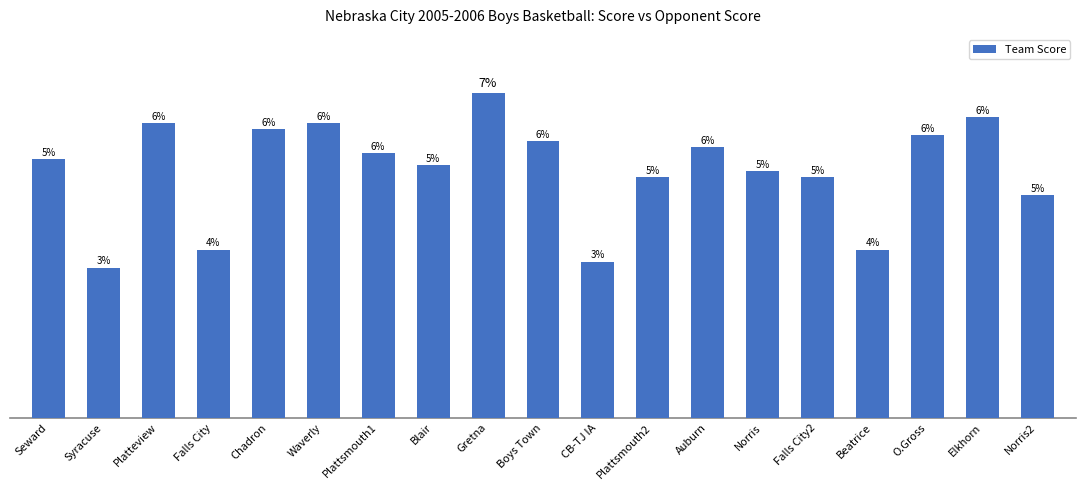

Does the chart contain any negative values?

No